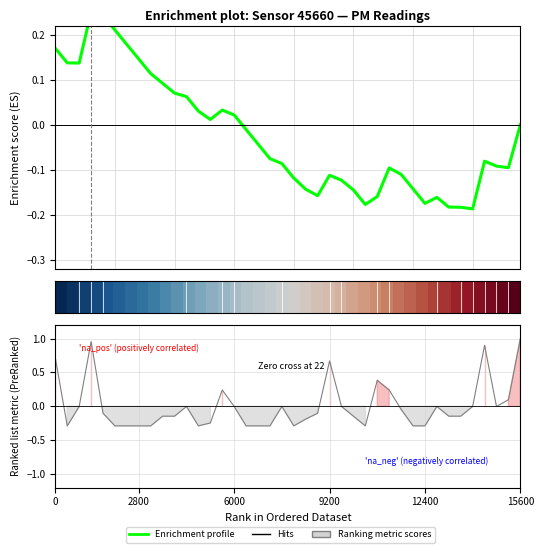

What is the difference between the second highest and second lowest values?

1.2